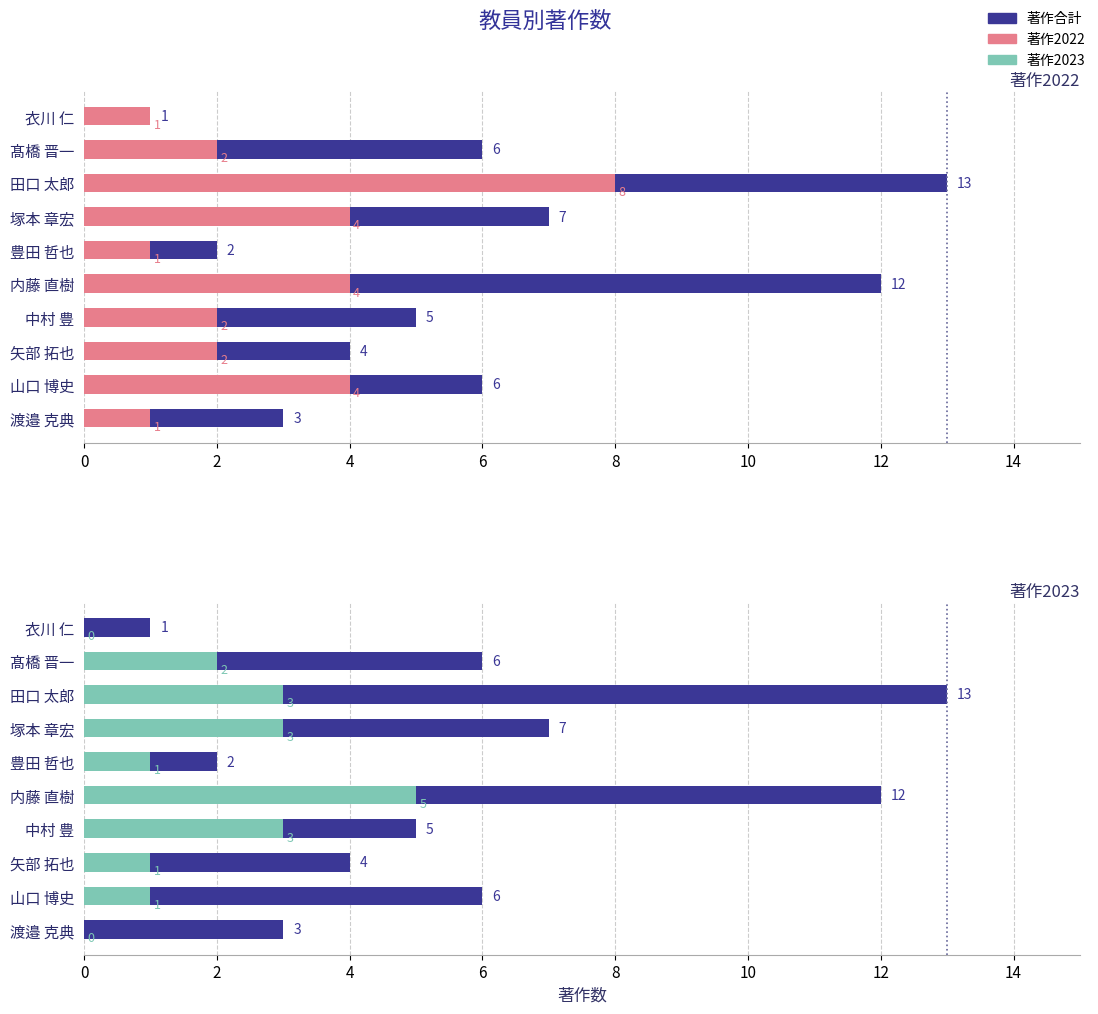

How many bars are there in total?

30